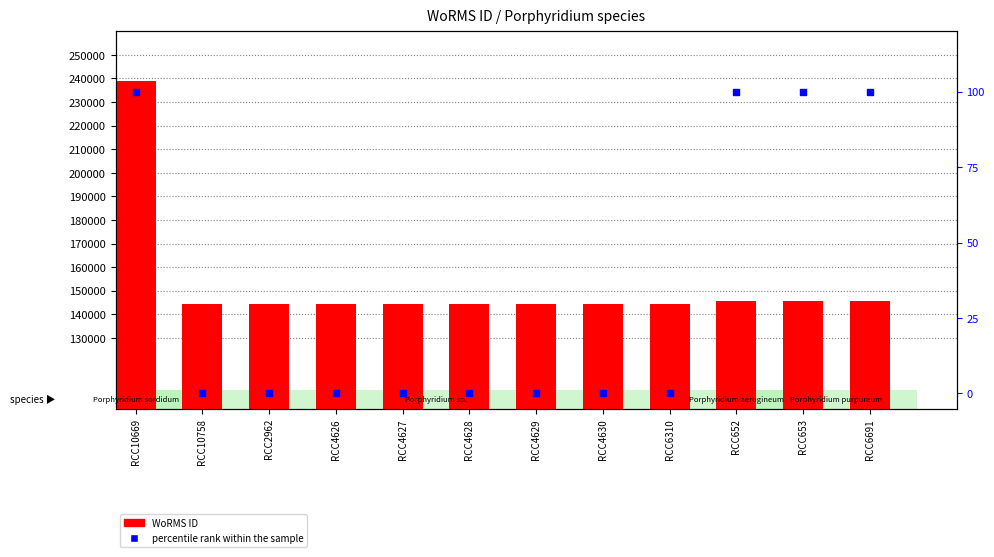

What is the total value across all series at RCC10758?

144227